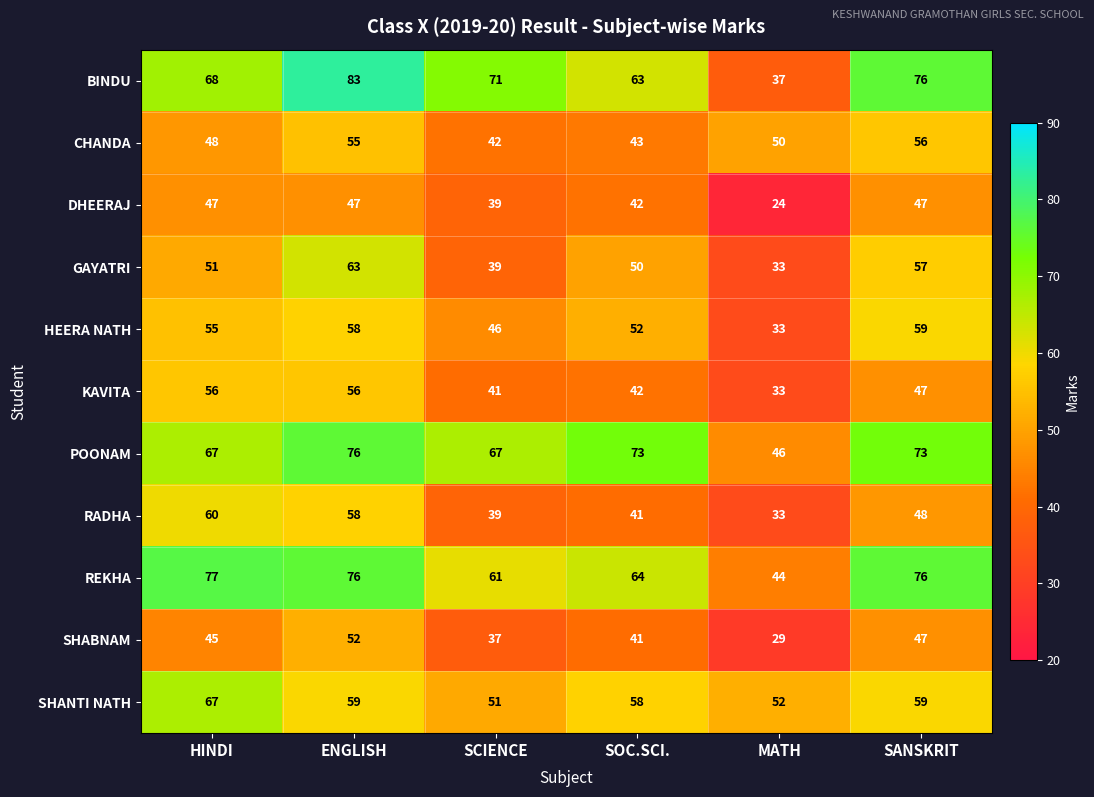

The RADHA series shows 58 at ENGLISH. True or false?

True